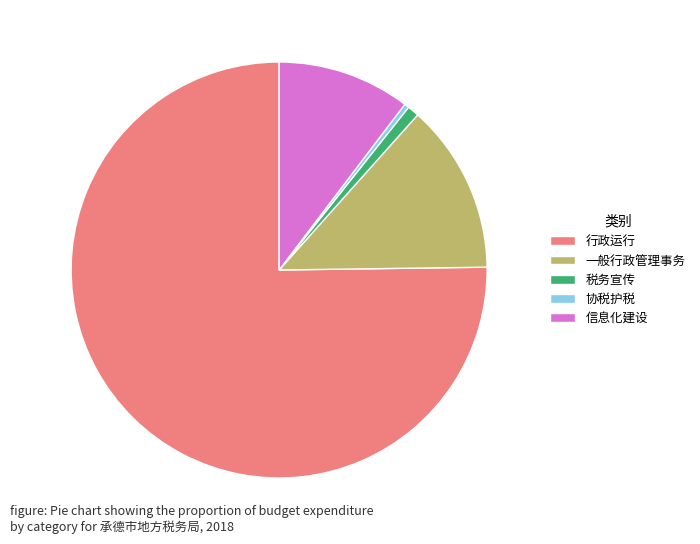

Rank the categories by value from lowest to highest.

协税护税, 税务宣传, 信息化建设, 一般行政管理事务, 行政运行